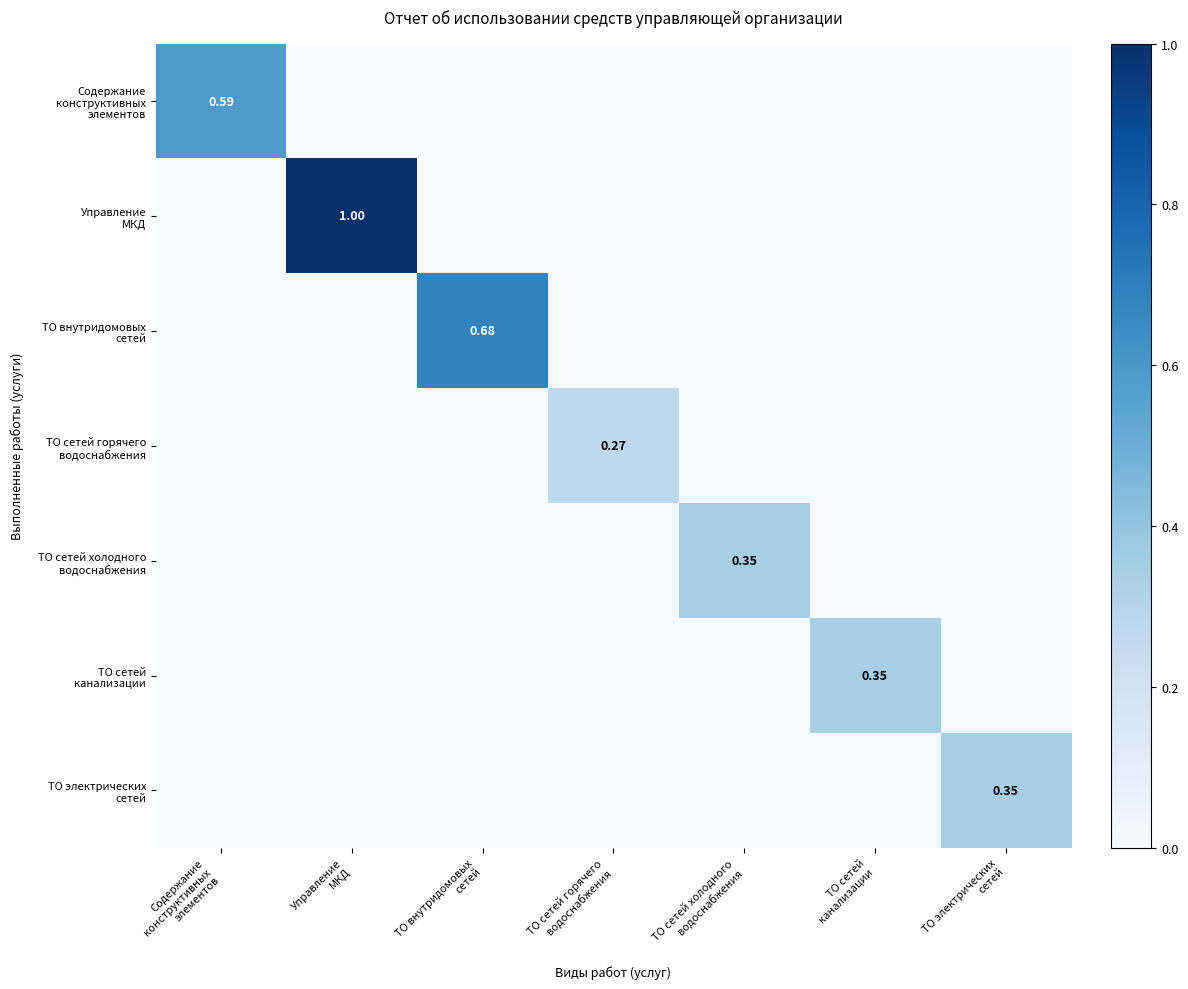

Which series changed the most between Управление МКД and ТО сетей горячего водоснабжения?

Управление МКД